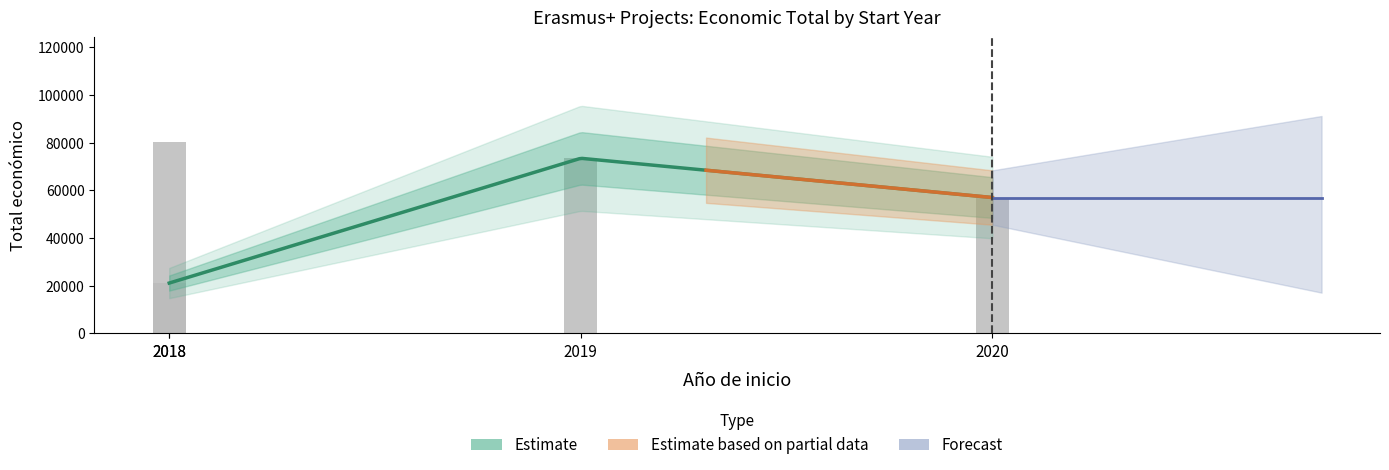

Reading left to right, transcribe all the data shown in this chart.

80062	21112	73438	56980